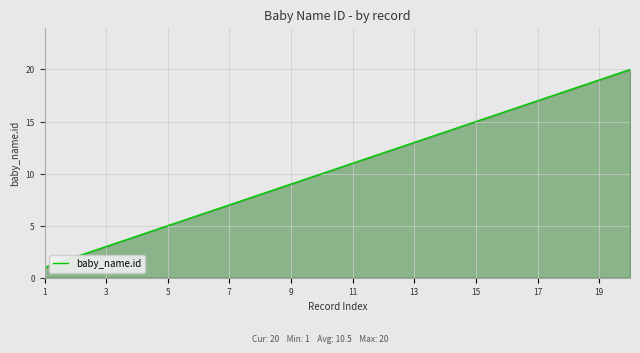

What is the sum of all values?

210